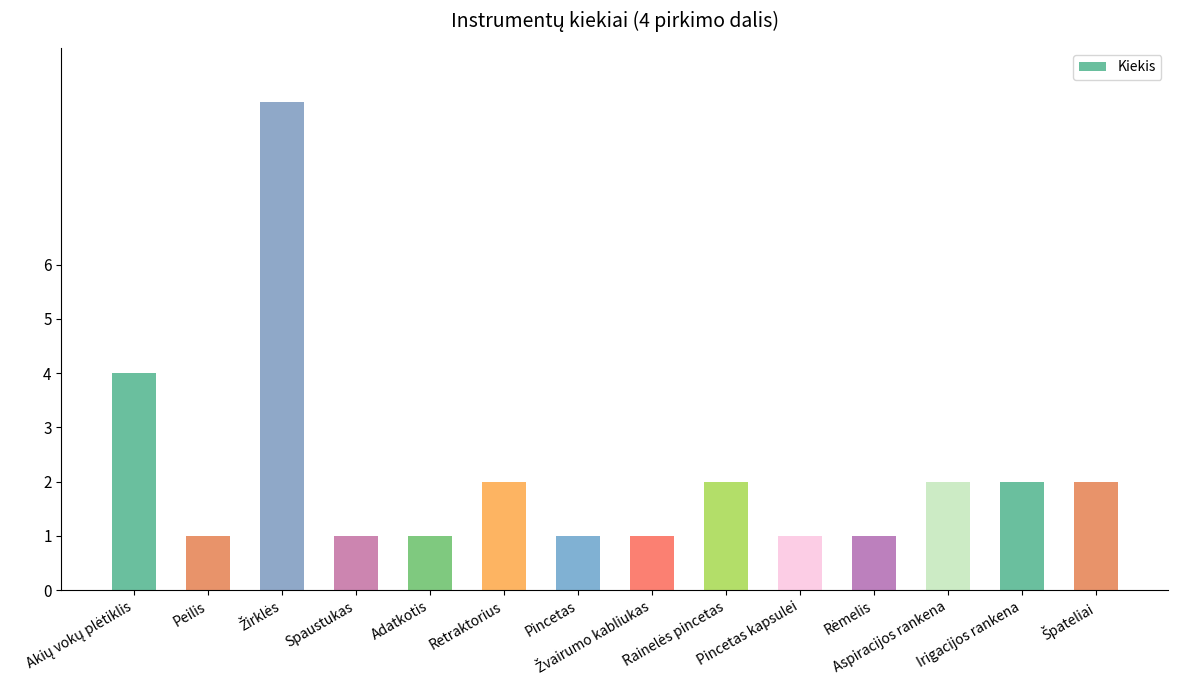

What is the greatest value displayed?

9